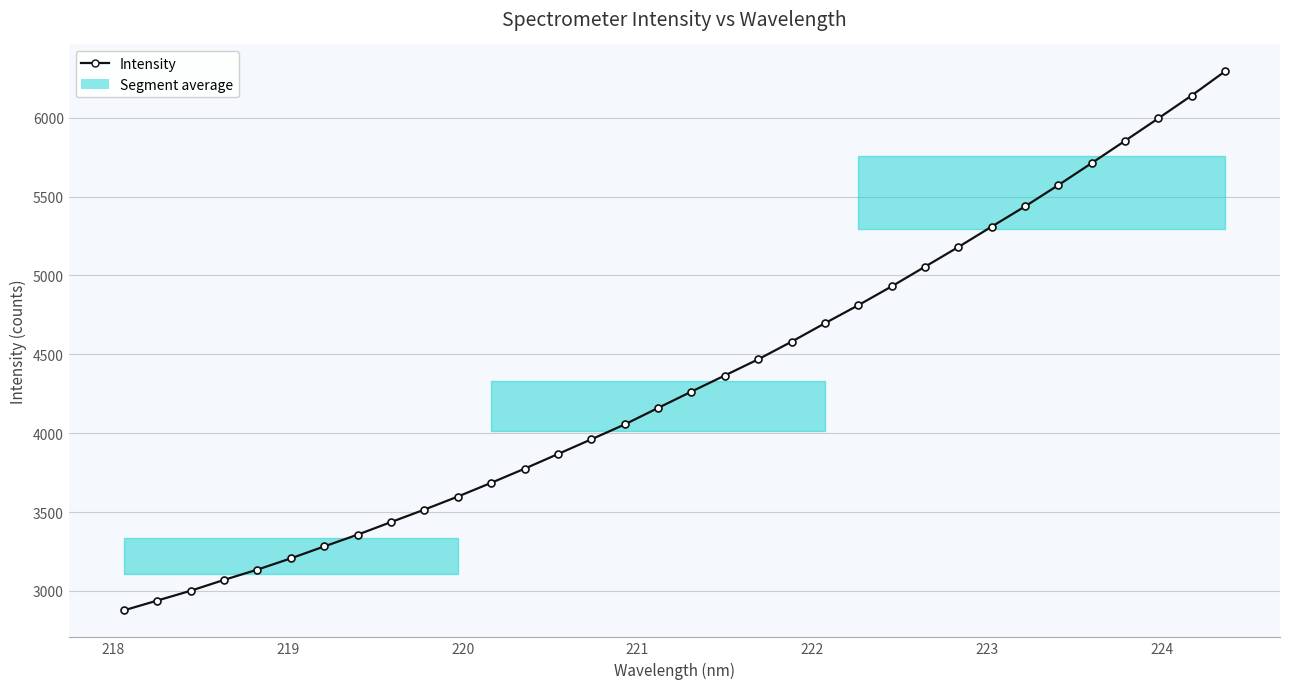

What is the minimum value shown in the chart?

2876.9